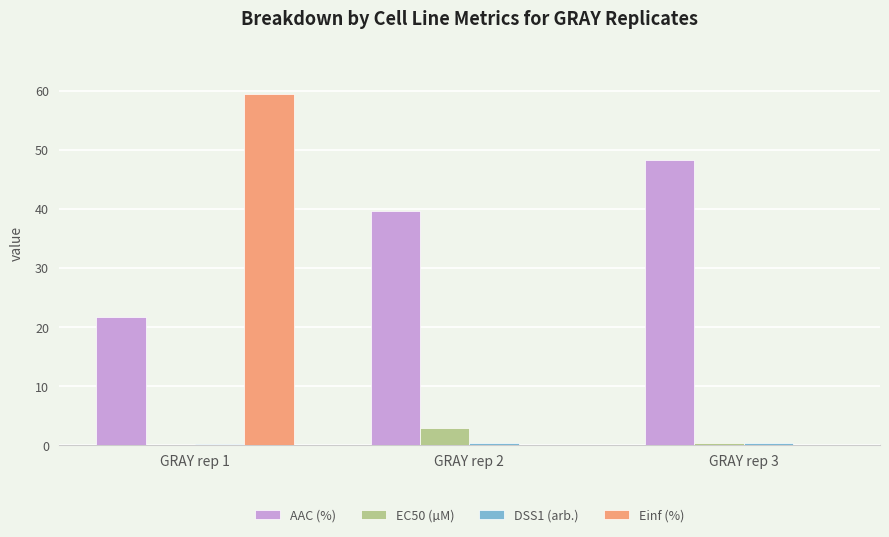

At which category is the sum across all series the highest?

GRAY rep 1